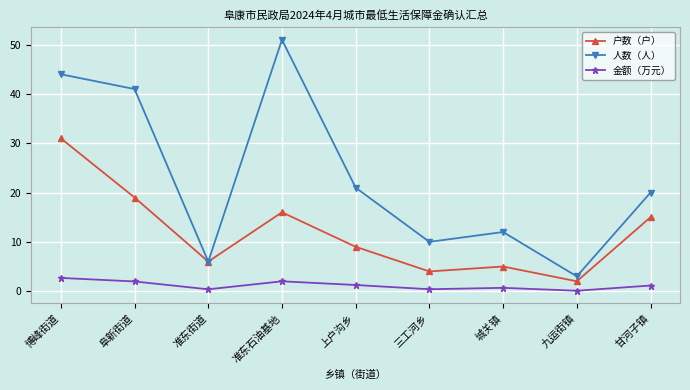

Is it true that 户数（户） equals 16.1 at 博峰街道?

False